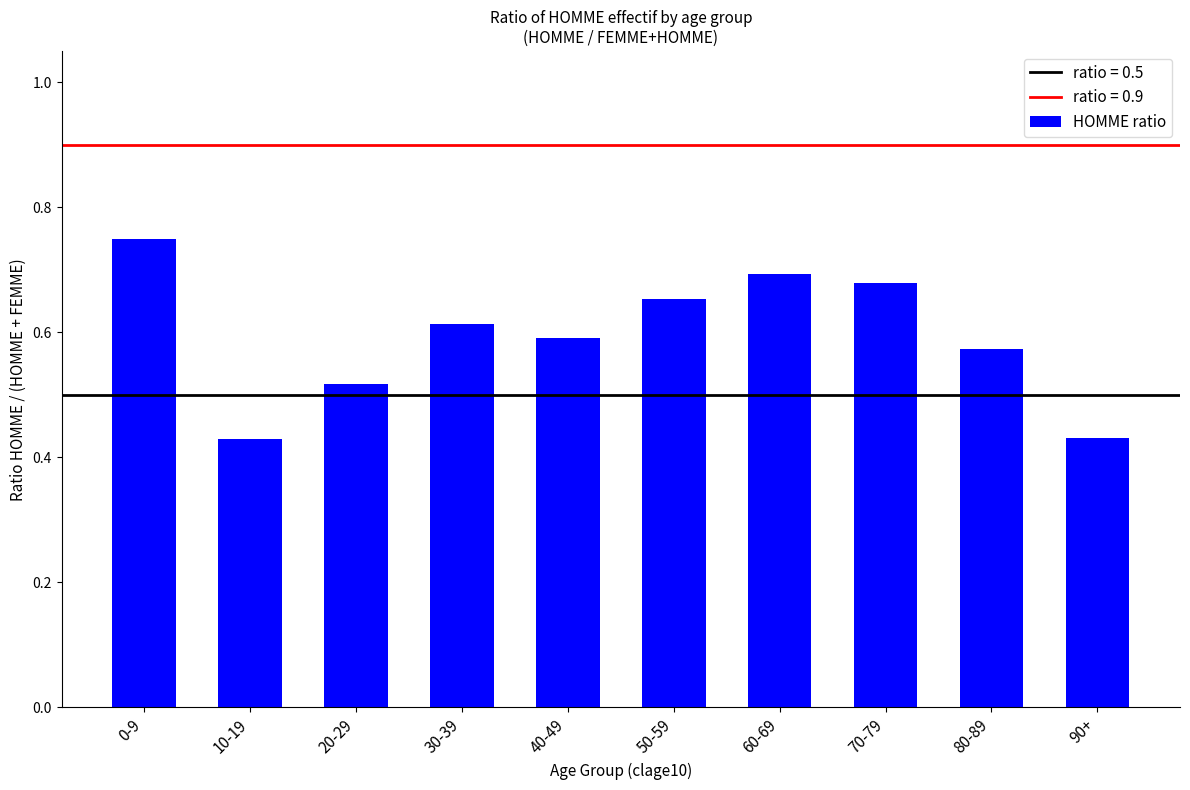

How many values are between 0 and 1?

10